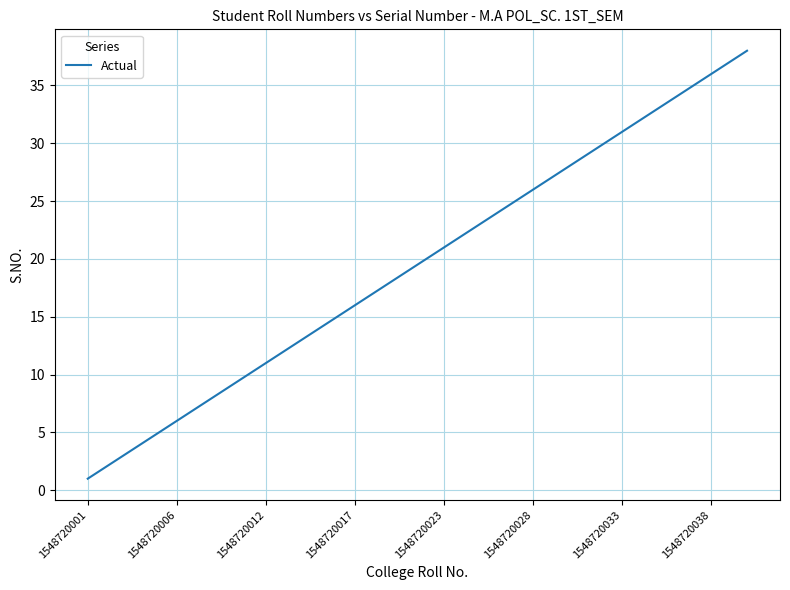

What is the maximum value shown in the chart?

38